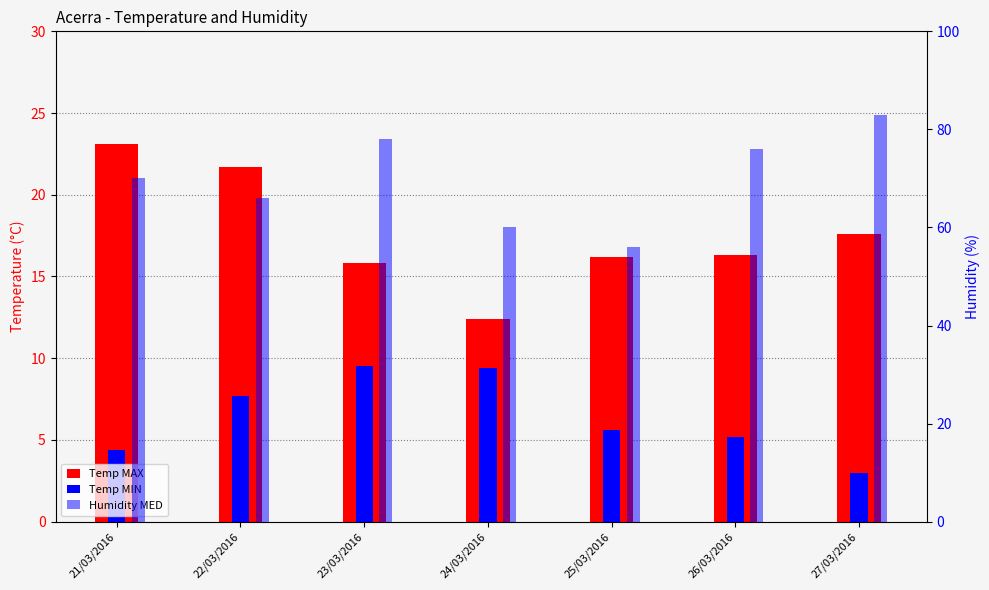

Which has a higher value, 23/03/2016 or 22/03/2016?

22/03/2016